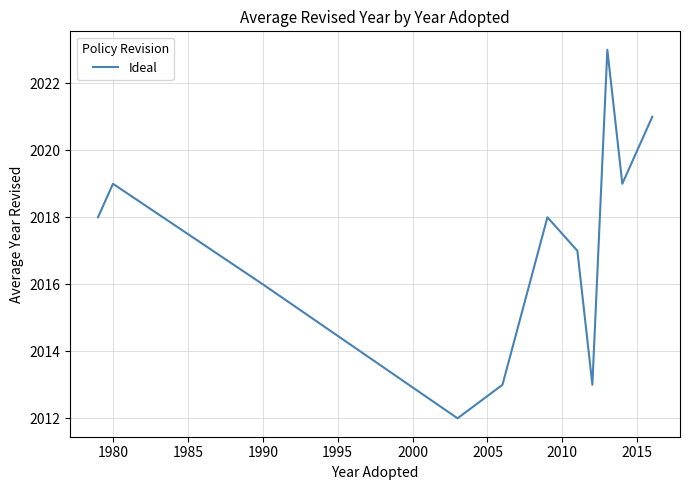

What is the maximum value shown in the chart?

2023